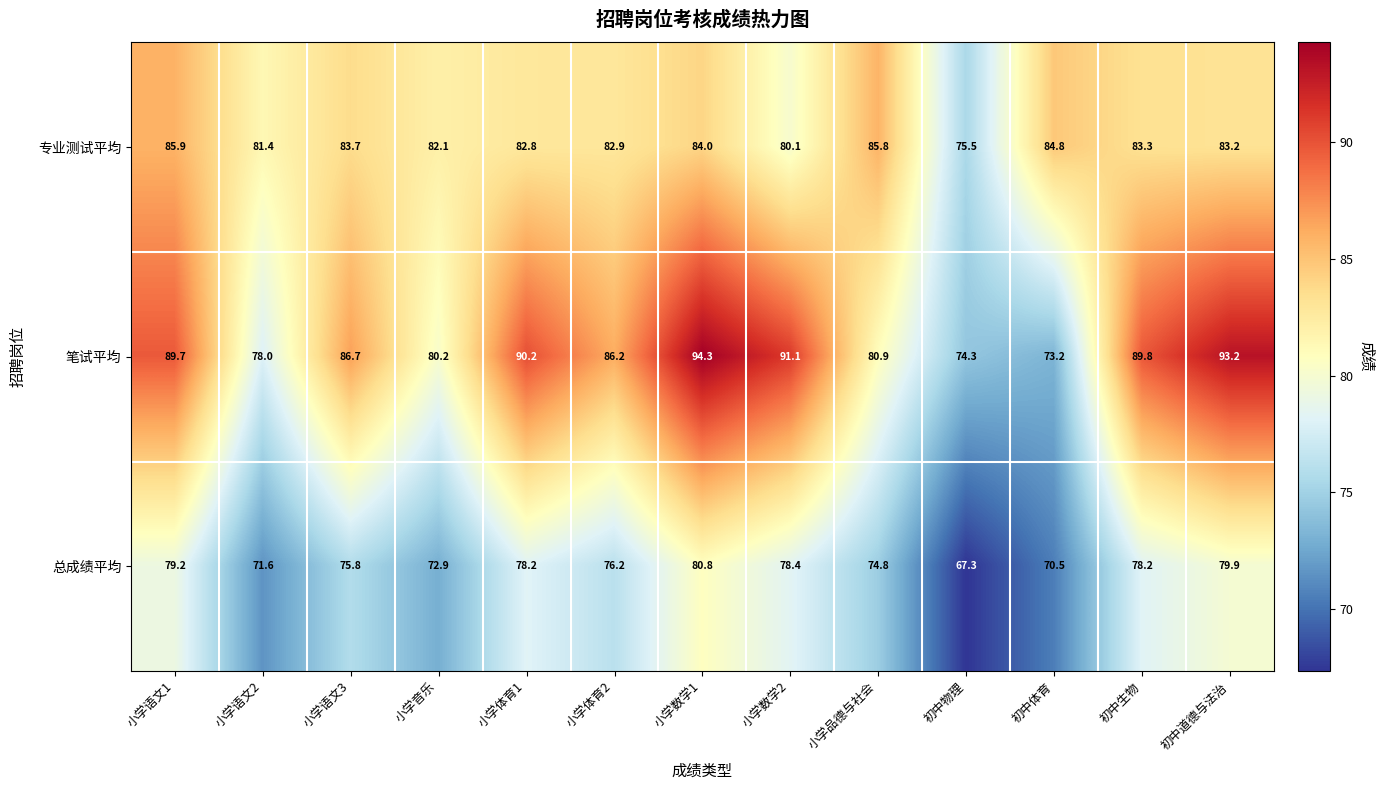

At 小学语文3, list the series in order from smallest to largest.

总成绩平均, 专业测试平均, 笔试平均